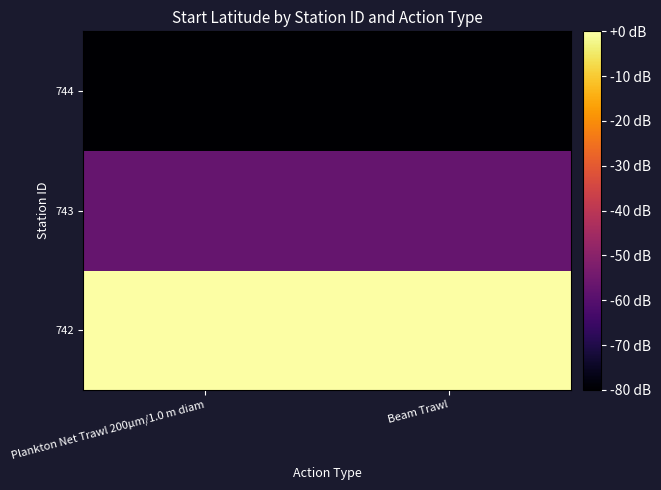

Between Plankton Net Trawl 200µm/1.0 m diam and Beam Trawl, which is larger?

Plankton Net Trawl 200µm/1.0 m diam